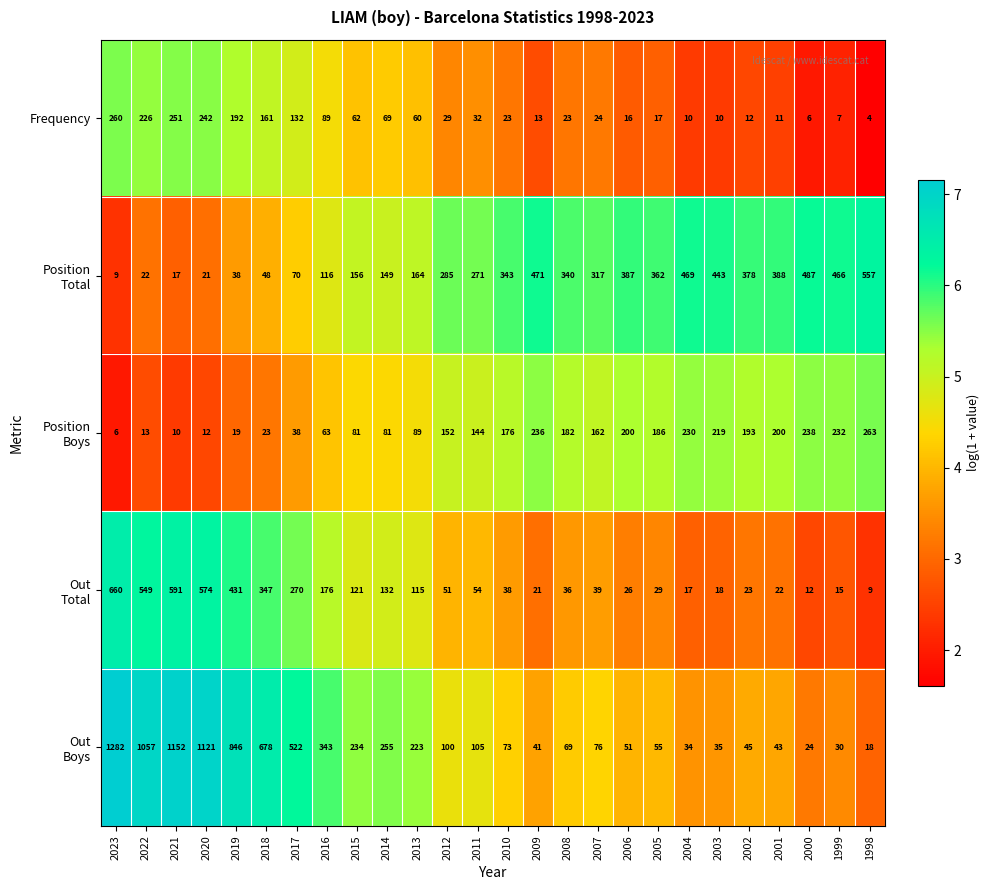

Which category has the highest value across all series?

2023